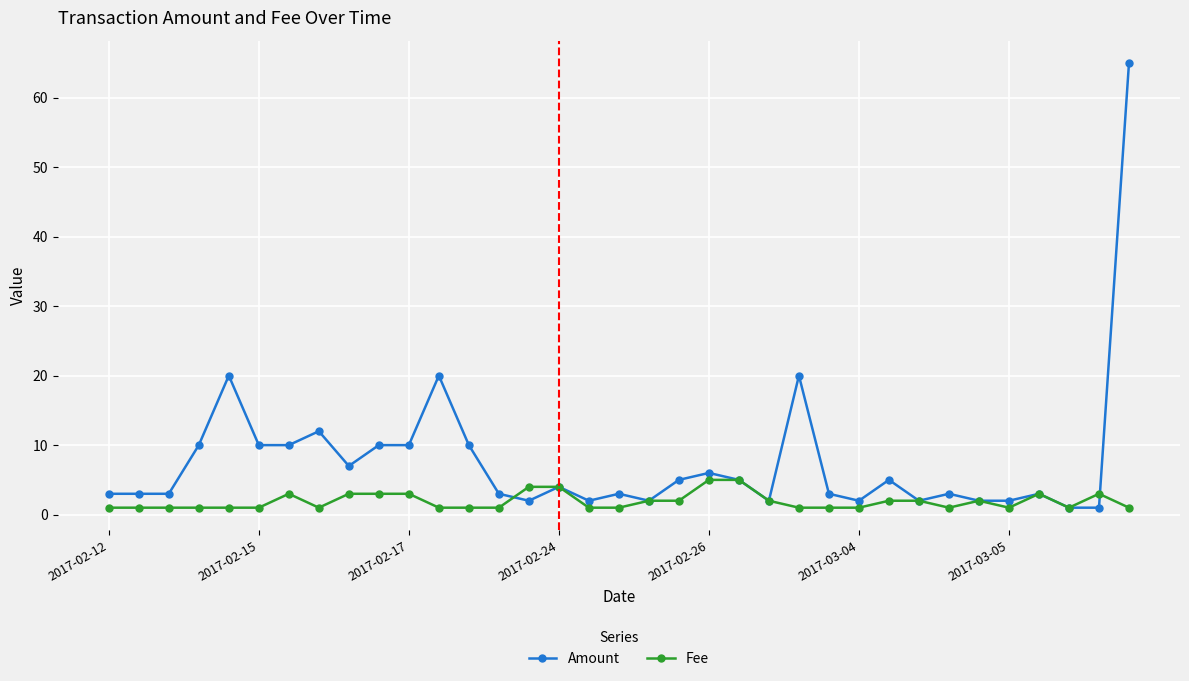

Which series has the largest range (max minus min)?

Amount